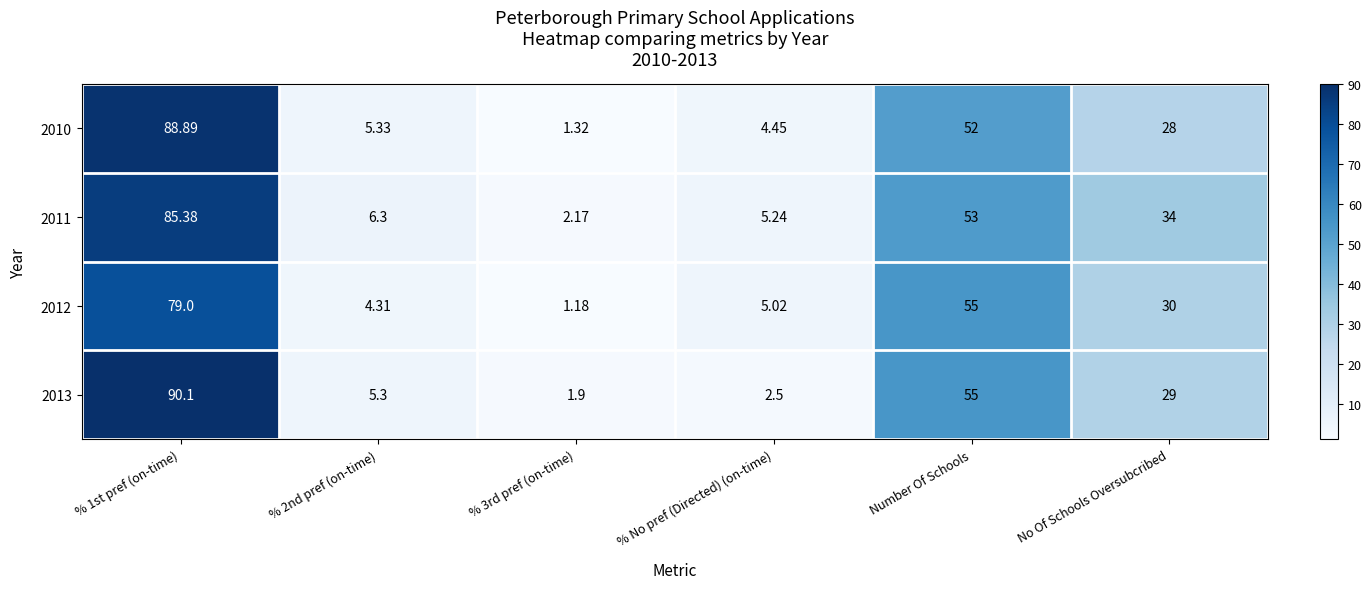

Is the value of 2010 at No Of Schools Oversubcribed greater than the value of 2011 at % 3rd pref (on-time)?

Yes